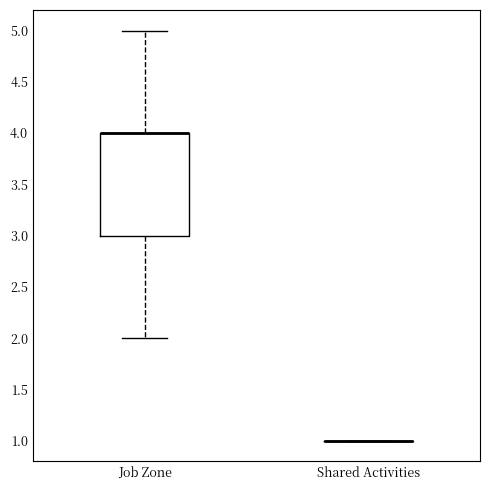

Where does the upper whisker of the box for Job Zone end on the y-axis? The values are not printed on the chart, so give them approximately, as read against the axis.

5